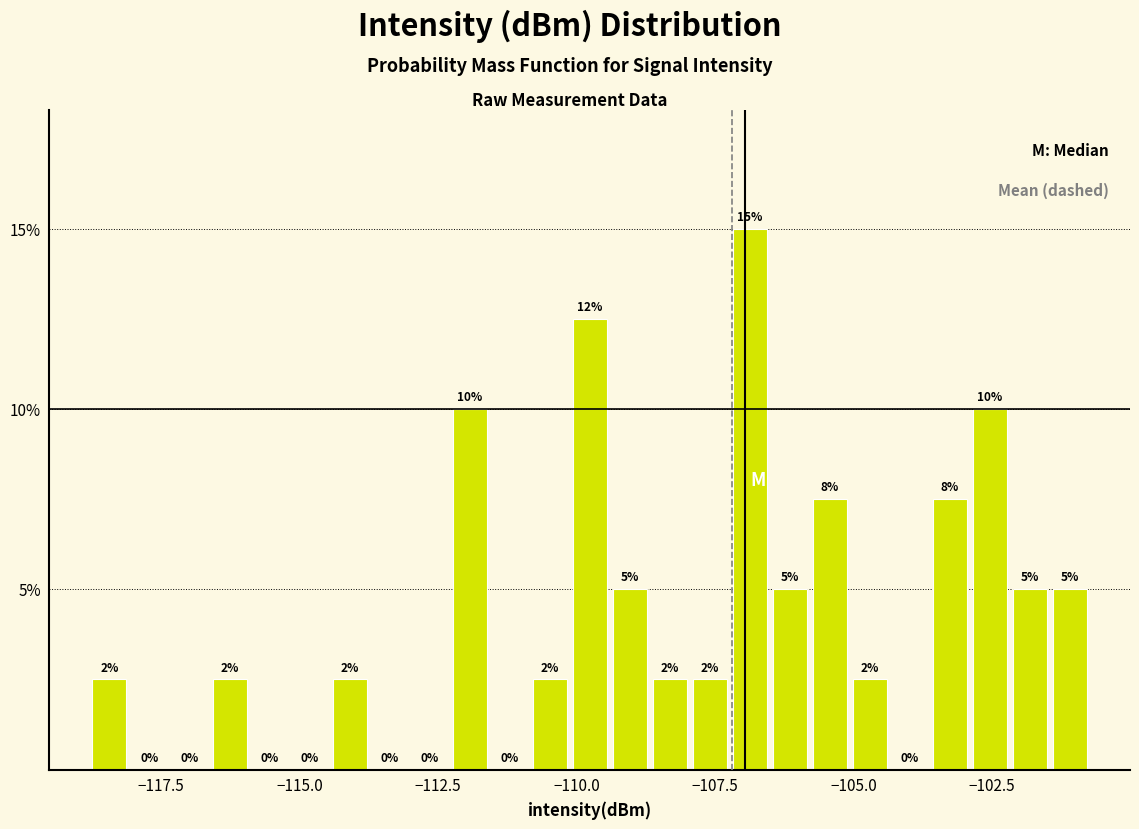

Read against the x-axis, roughly where is the centre of the tallest bar?

-107.0